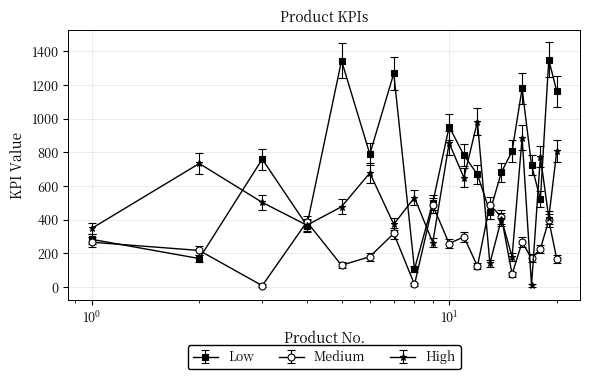

What is the value of the Medium point at the 13th from the left?

489.0